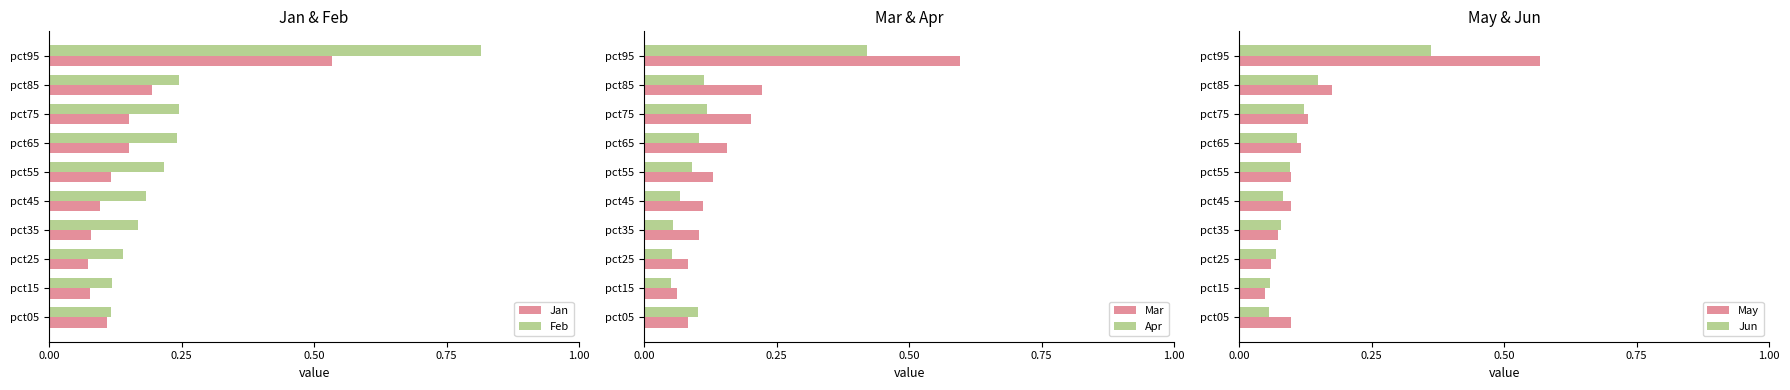

Which category has the highest value in the Feb series?

pct95